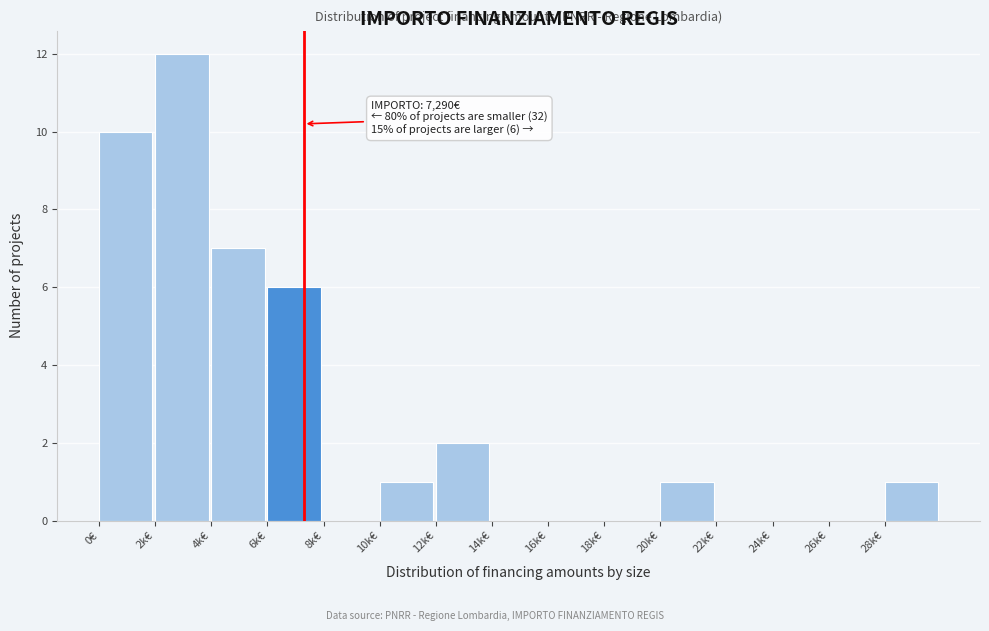

Reading right to left, what are all the values shown in this chart?

28k€=1	26k€=0	24k€=0	22k€=0	20k€=1	18k€=0	16k€=0	14k€=0	12k€=2	10k€=1	8k€=0	6k€=6	4k€=7	2k€=12	0€=10